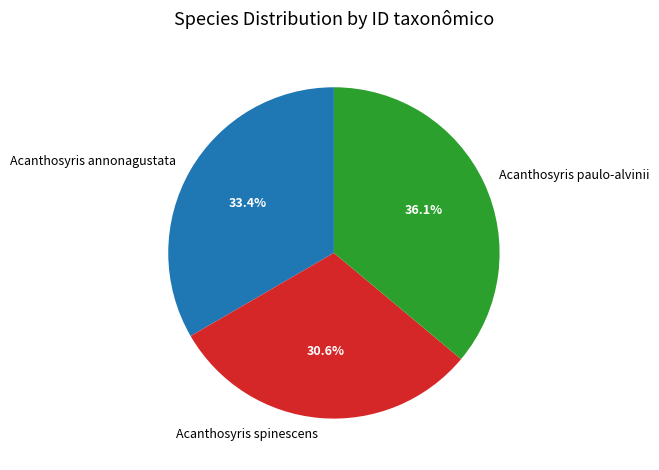

To the nearest percent, what portion does Acanthosyris spinescens represent?

31%